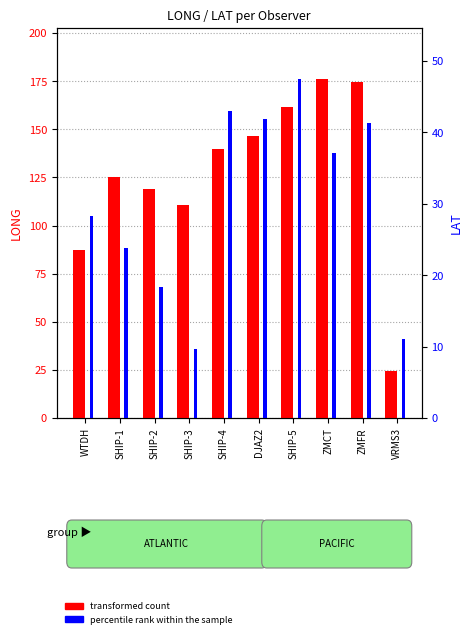

Which series has the largest total across all categories?

transformed count